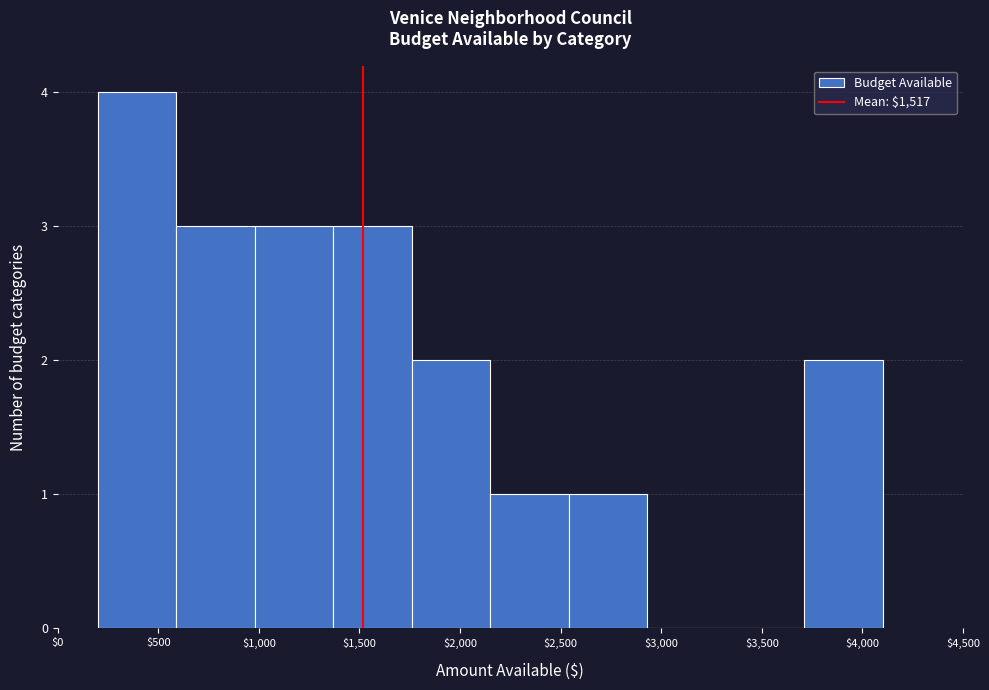

What is the height of the bar covering 1760 to 2150 on the x-axis? Neither the bar edges nor the heights are printed on the chart, so give them approximately, as read against the axes.

2